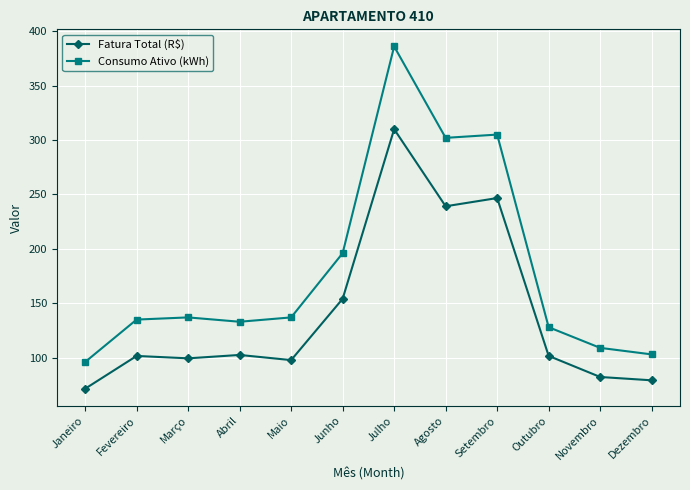

Rank the series by their maximum value, from lowest to highest.

Fatura Total (R$), Consumo Ativo (kWh)